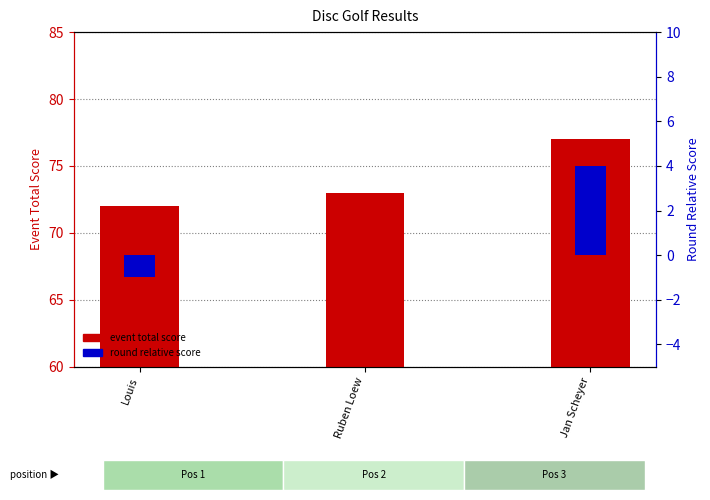

How many values in the event total score series are below 73?

1